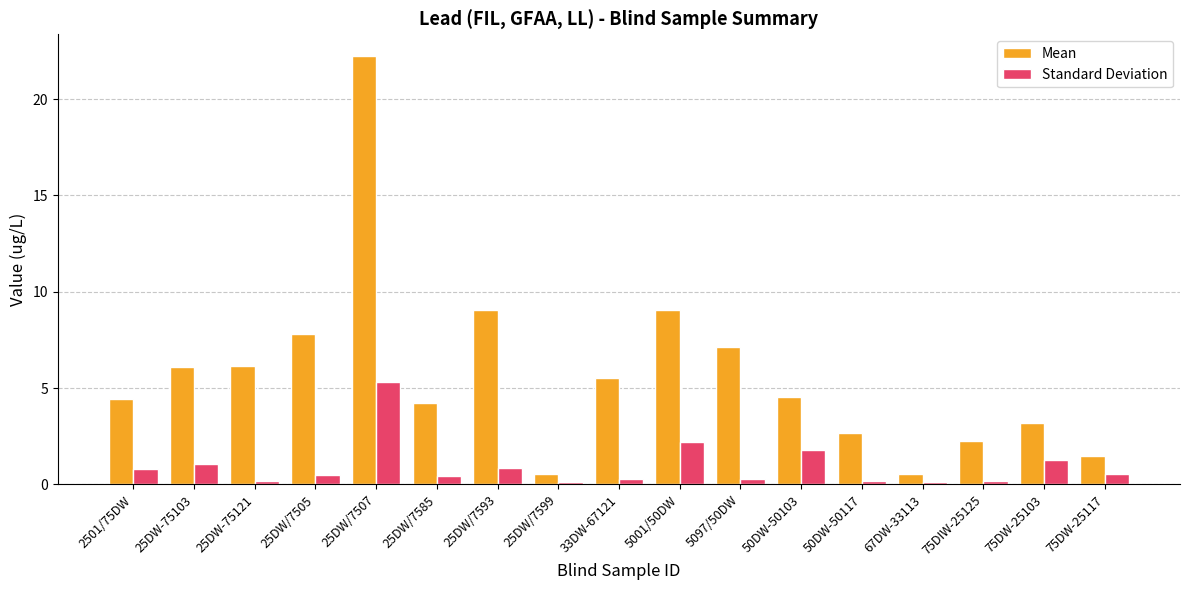

Rank the series at 25DW/7507 from lowest to highest value.

Standard Deviation, Mean